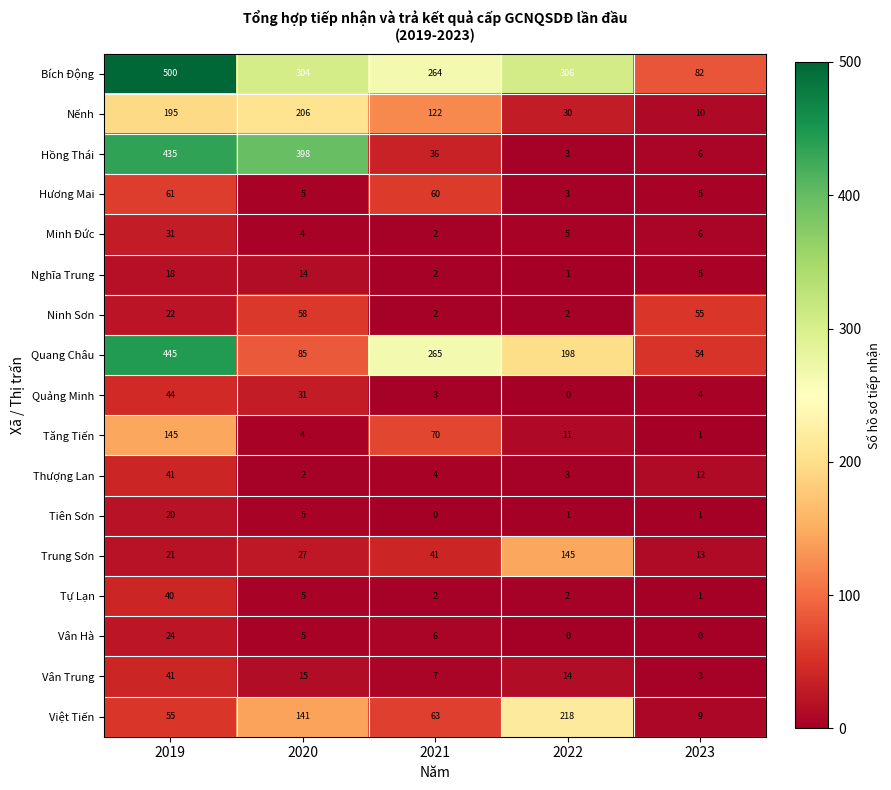

How many data points does each series have?

5